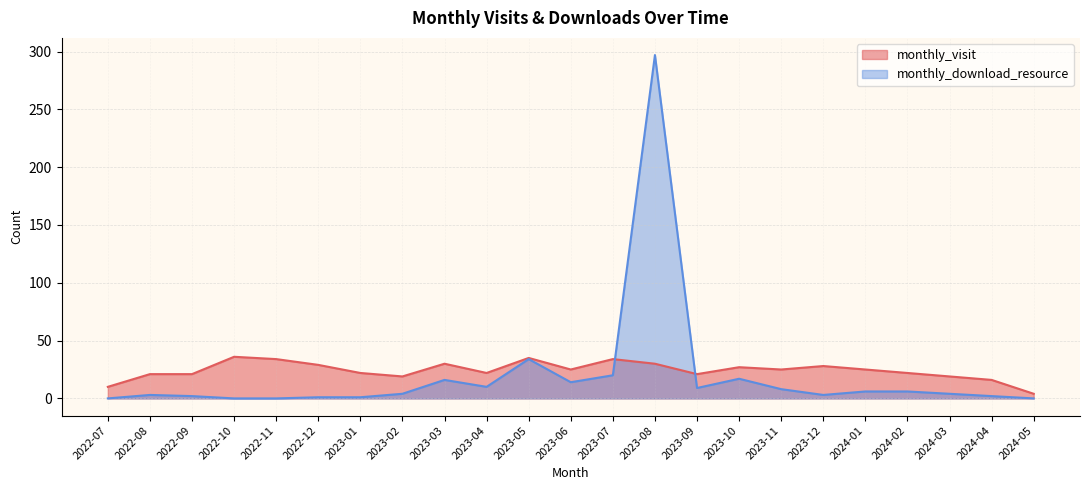

What is the sum of the monthly_download_resource values at 2022-10 and 2023-11?

8